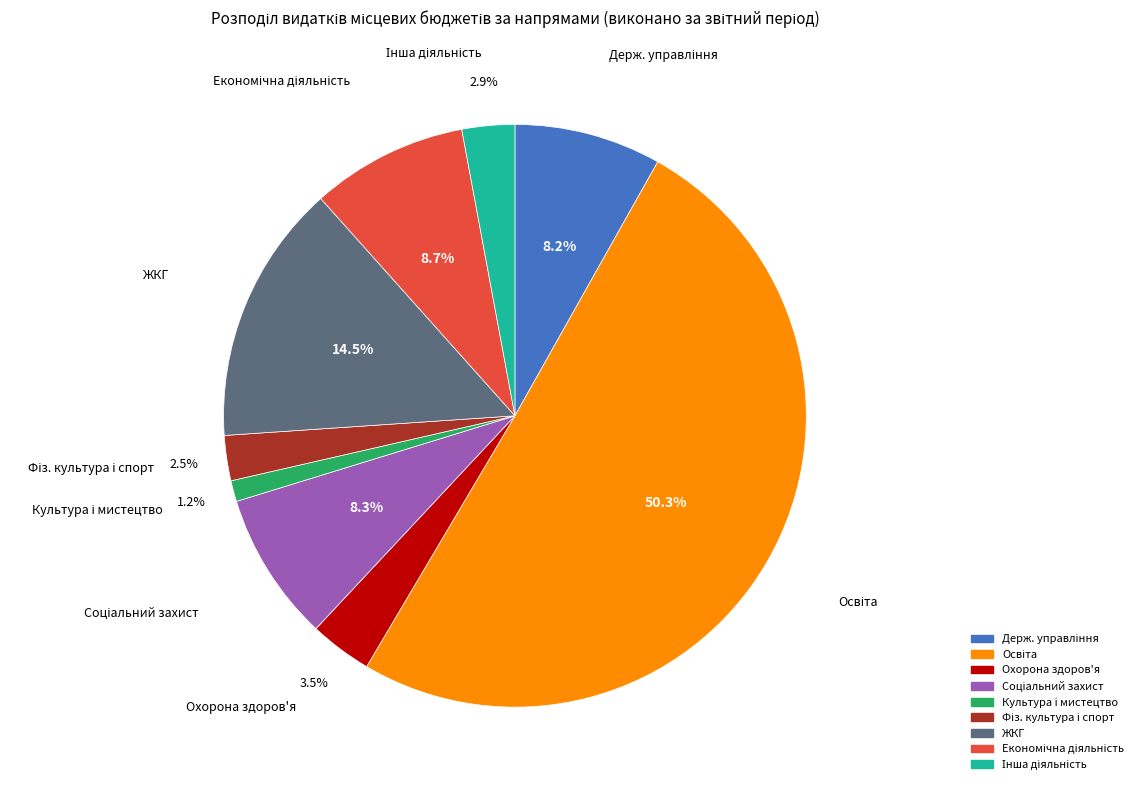

True or false: Культура і мистецтво accounts for 1% of the total.

True